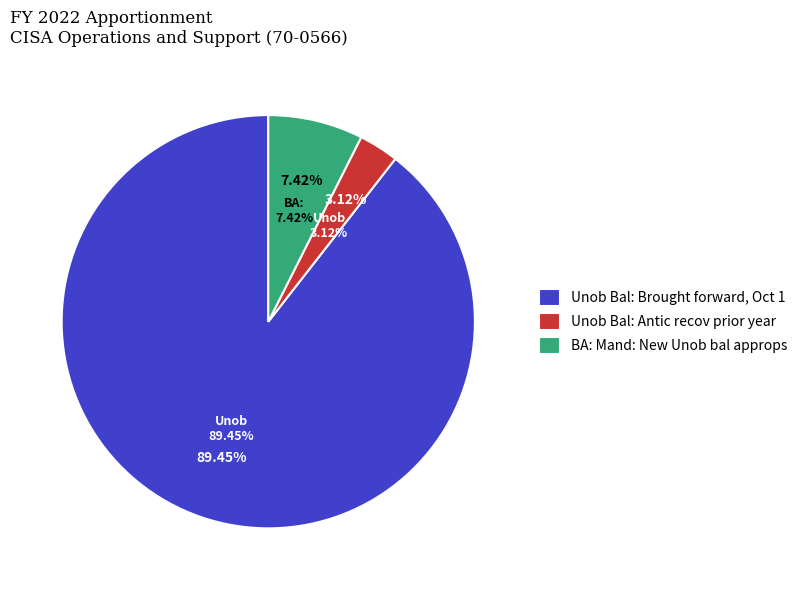

What is the smallest slice in the pie chart?

Unob Bal: Antic recov prior year